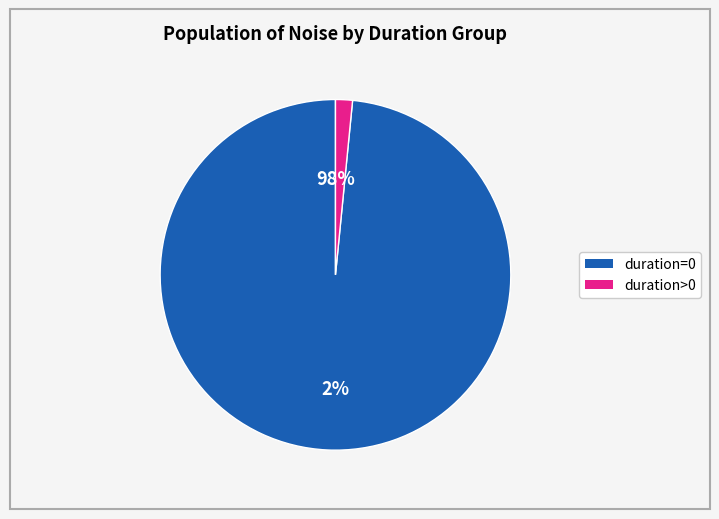

Does 16 represent more than half of the total?

No